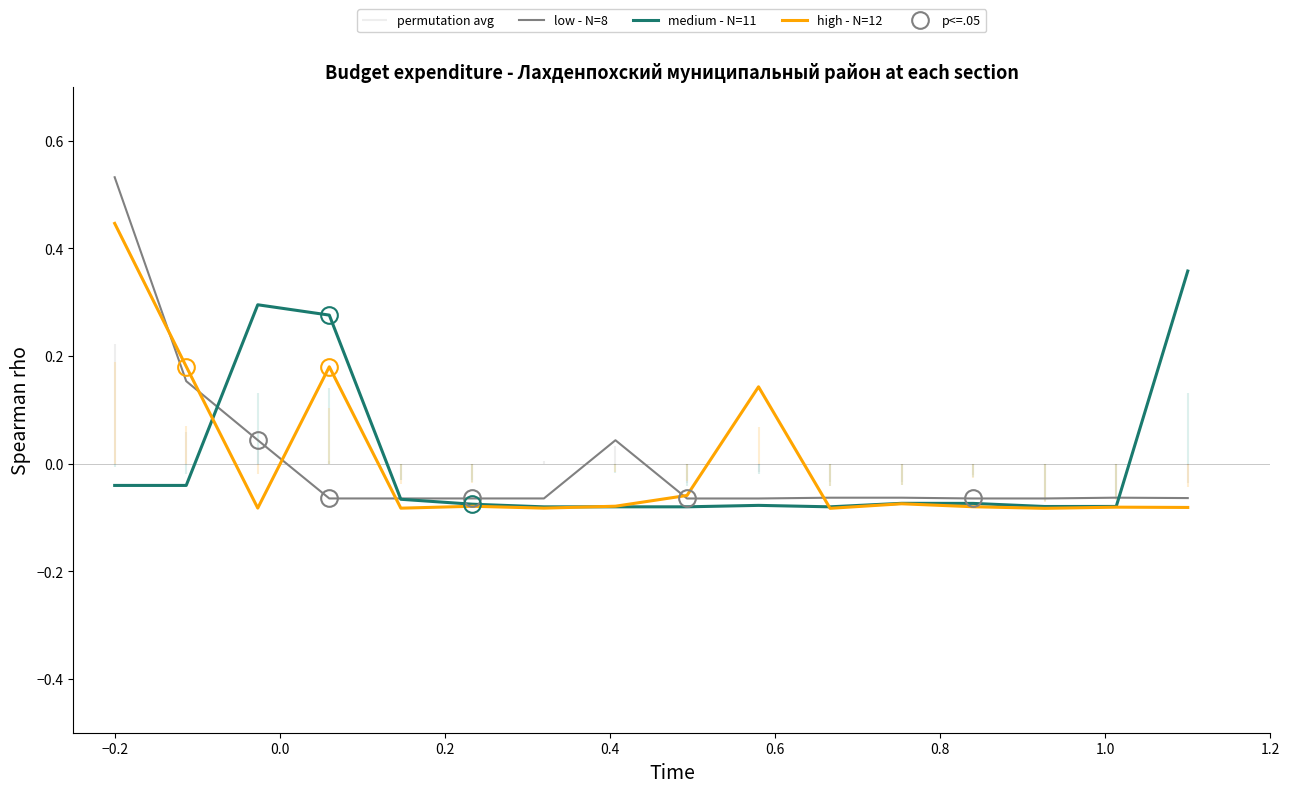

The value of high - N=12 at −0.2 is 0.3. True or false?

False